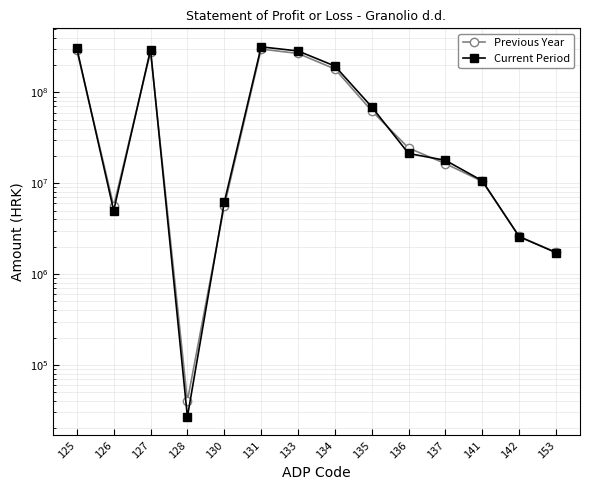

After their last crossing, which series has the higher values: Previous Year or Current Period?

Previous Year